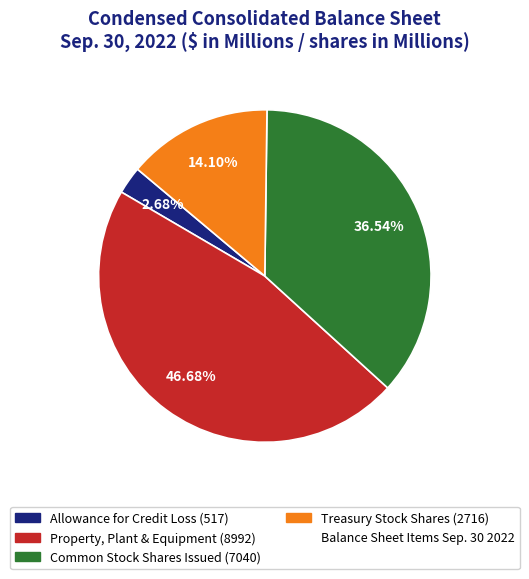

Is there a majority slice in this chart?

No